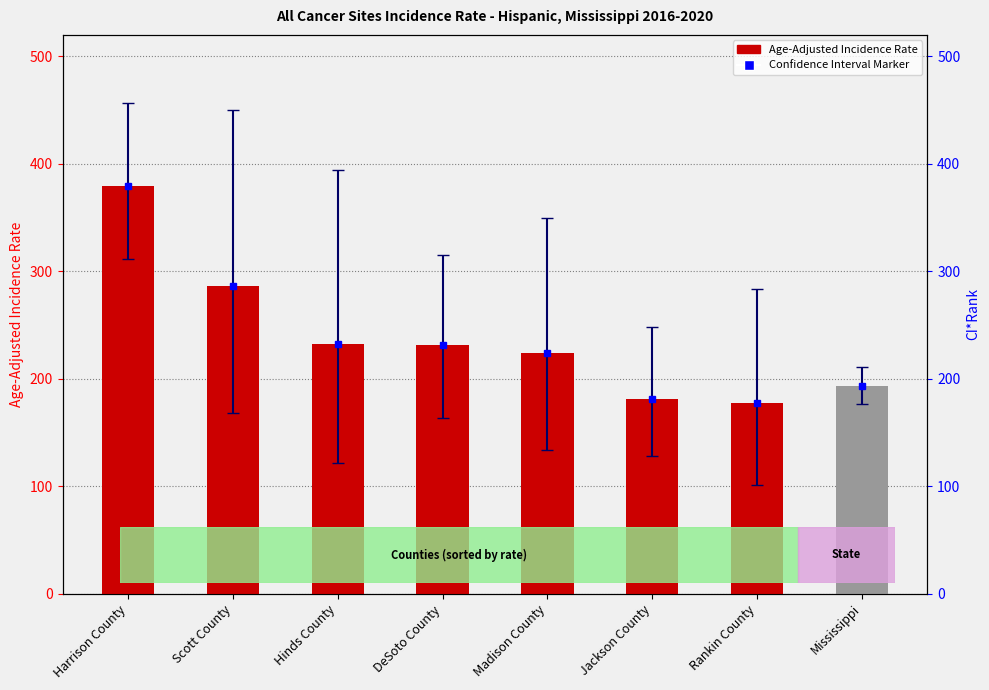

At which label does the data first exceed 231?

Harrison County